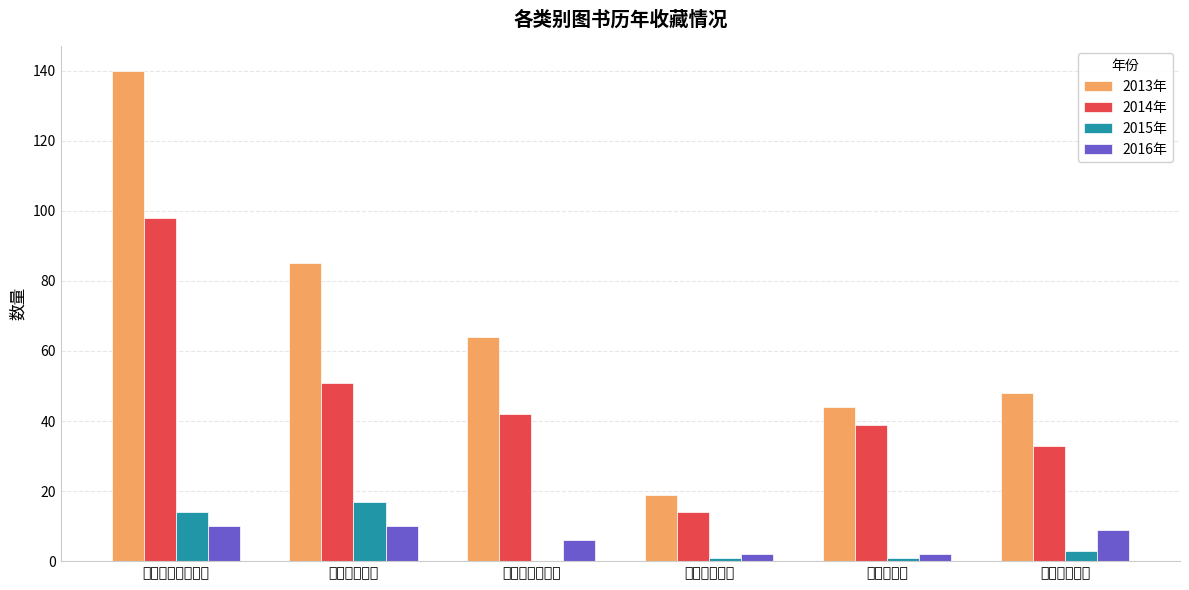

What is the total value across all series at 语言与文学类?

36